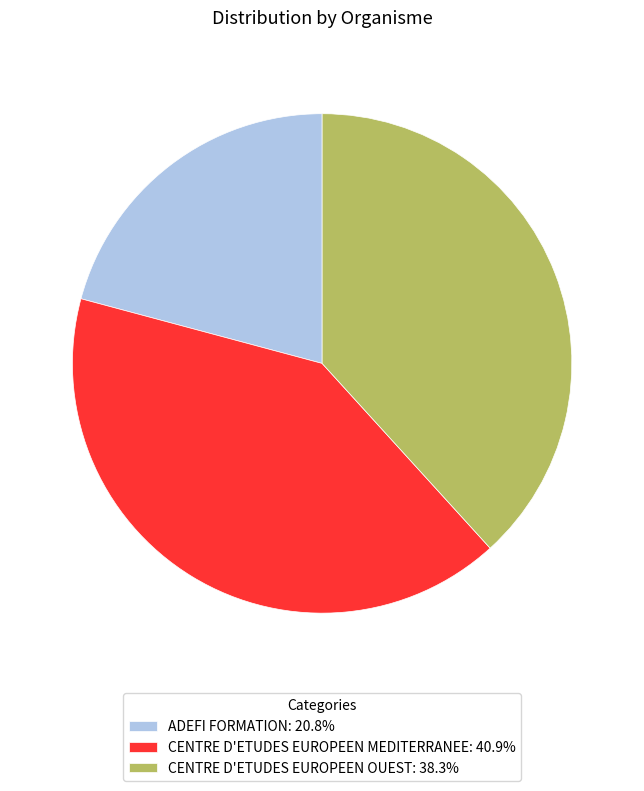

Approximately how many times larger is the value at CENTRE D'ETUDES EUROPEEN OUEST: 38.3% compared to ADEFI FORMATION: 20.8%?

1.8